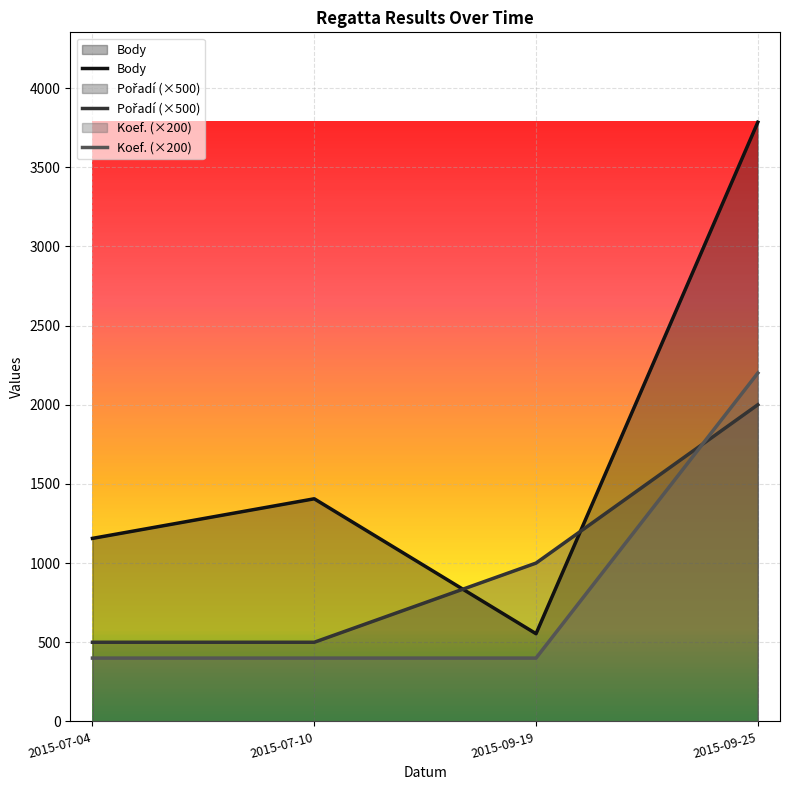

After their last crossing, which series has the higher values: Body or Pořadí?

Body